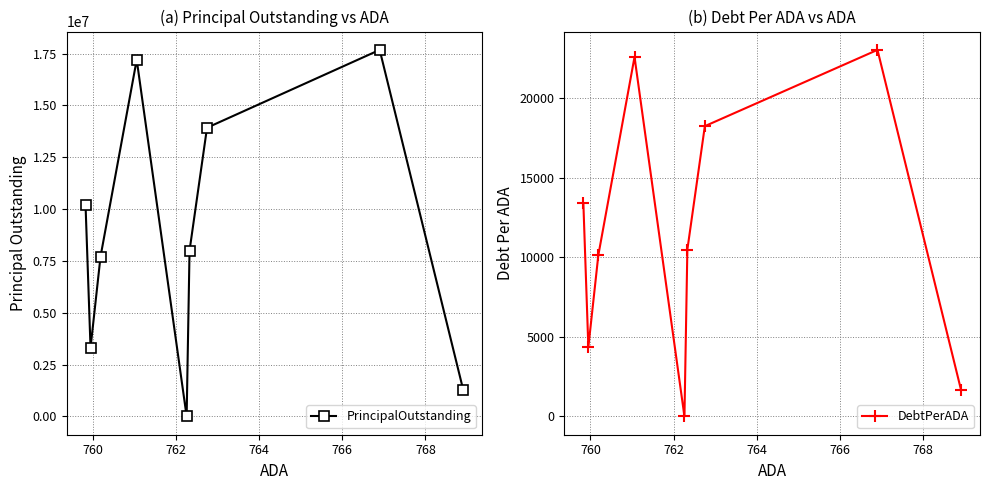

True or false: PrincipalOutstanding has more than 0 points higher than both neighbors.

True